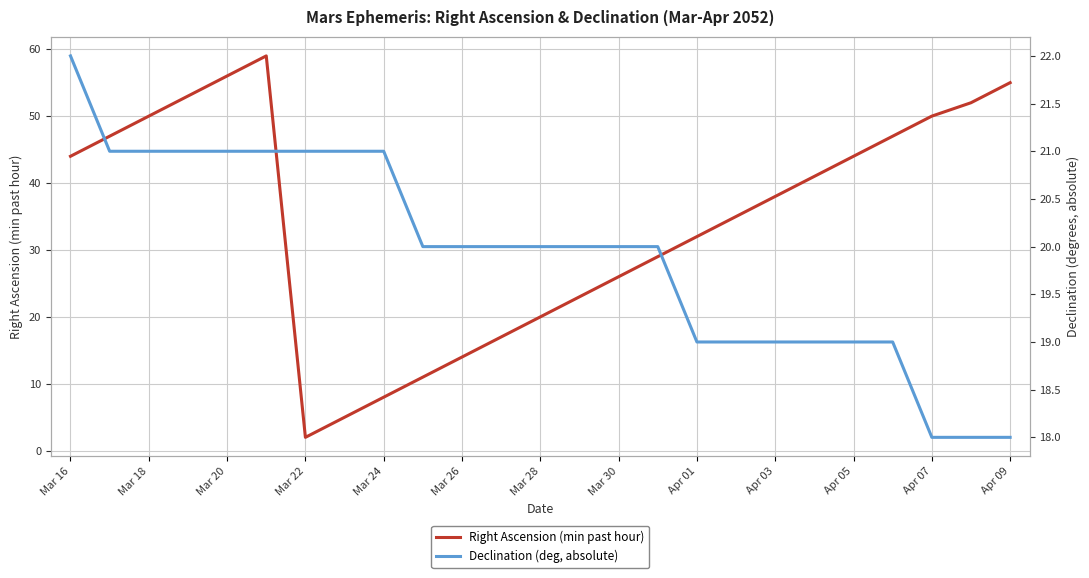

What is the difference between the maximum and minimum values in the Right Ascension (min past hour) series?

57